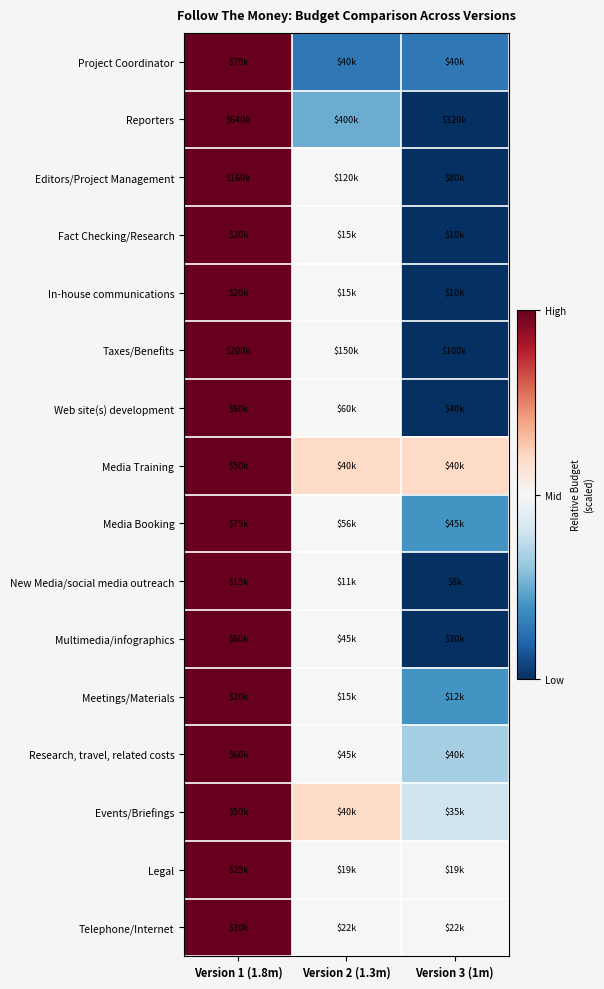

How many series are shown in this chart?

16